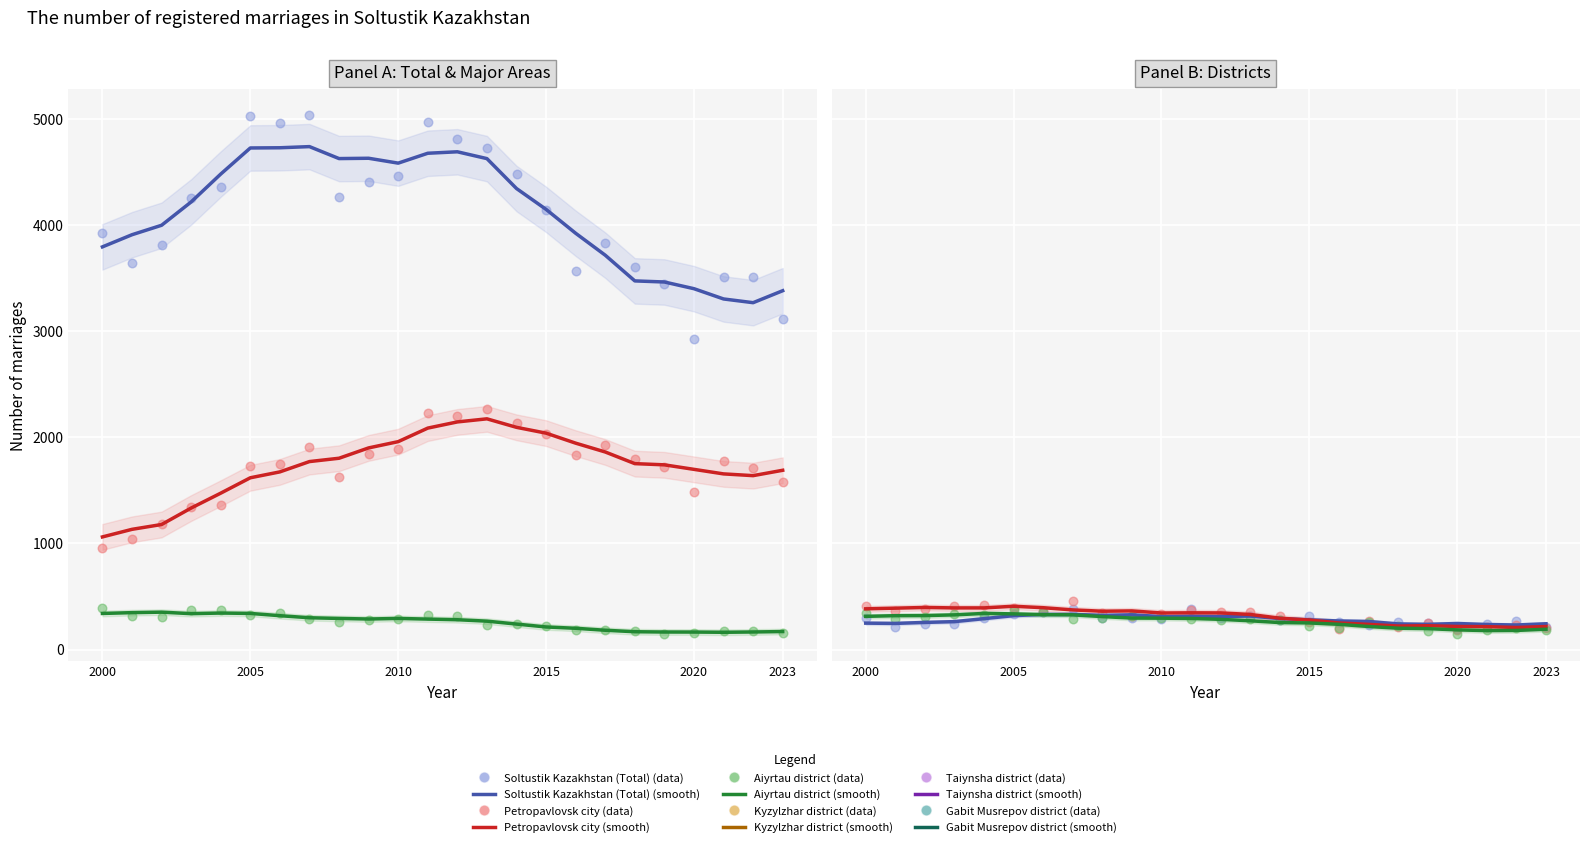

Is the value of Aiyrtau district at 2023 greater than the value of Gabit Musrepov district at 11?

Yes